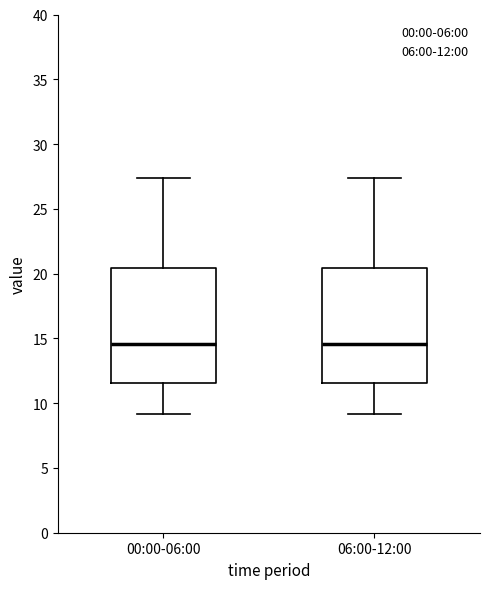

Reading left to right, transcribe this box plot: for each box, give where its median line is, the range the box spans, and where its two whiskers end, as read against the y-axis. The values are not printed on the chart, so give them approximately, as read against the axis.

00:00-06:00: median 14.5, box 11.5 to 20.5, whiskers 9.0 to 27.5
06:00-12:00: median 14.5, box 11.5 to 20.5, whiskers 9.0 to 27.5